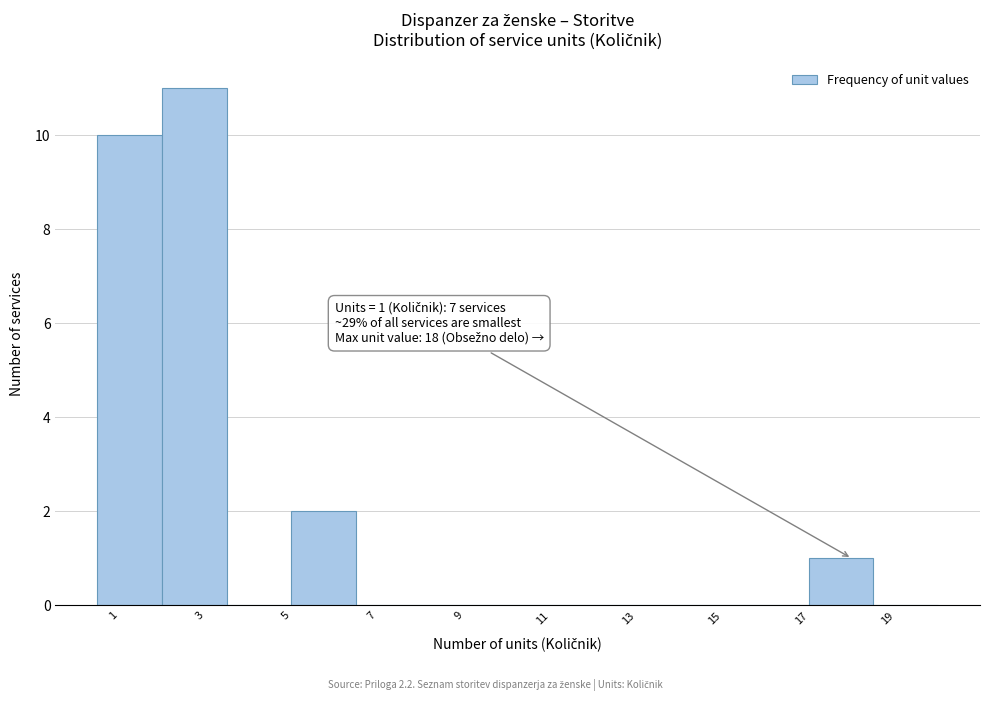

Over which range of the x-axis is the bar tallest?

2.0 to 3.5